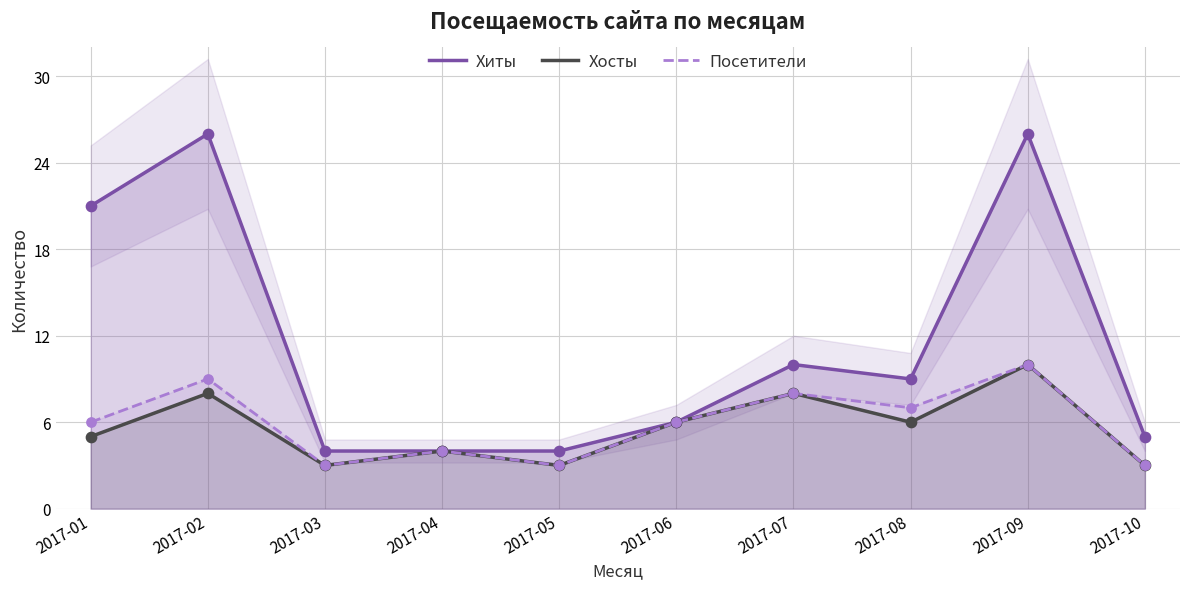

What are all the series names shown in the legend?

Хиты, Хосты, Посетители